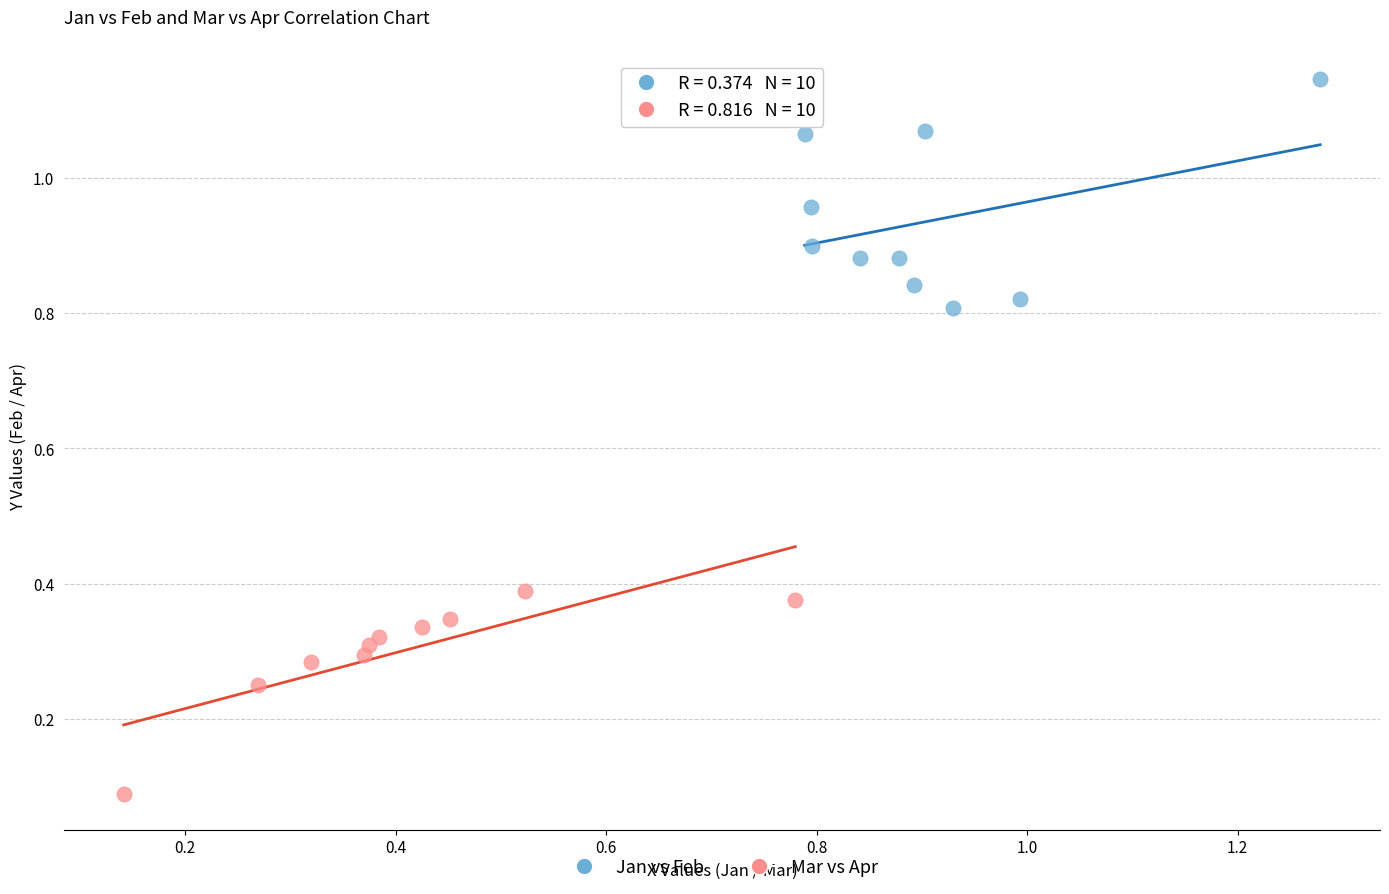

Which series has the largest Y range (max minus min)?

Jan vs Feb